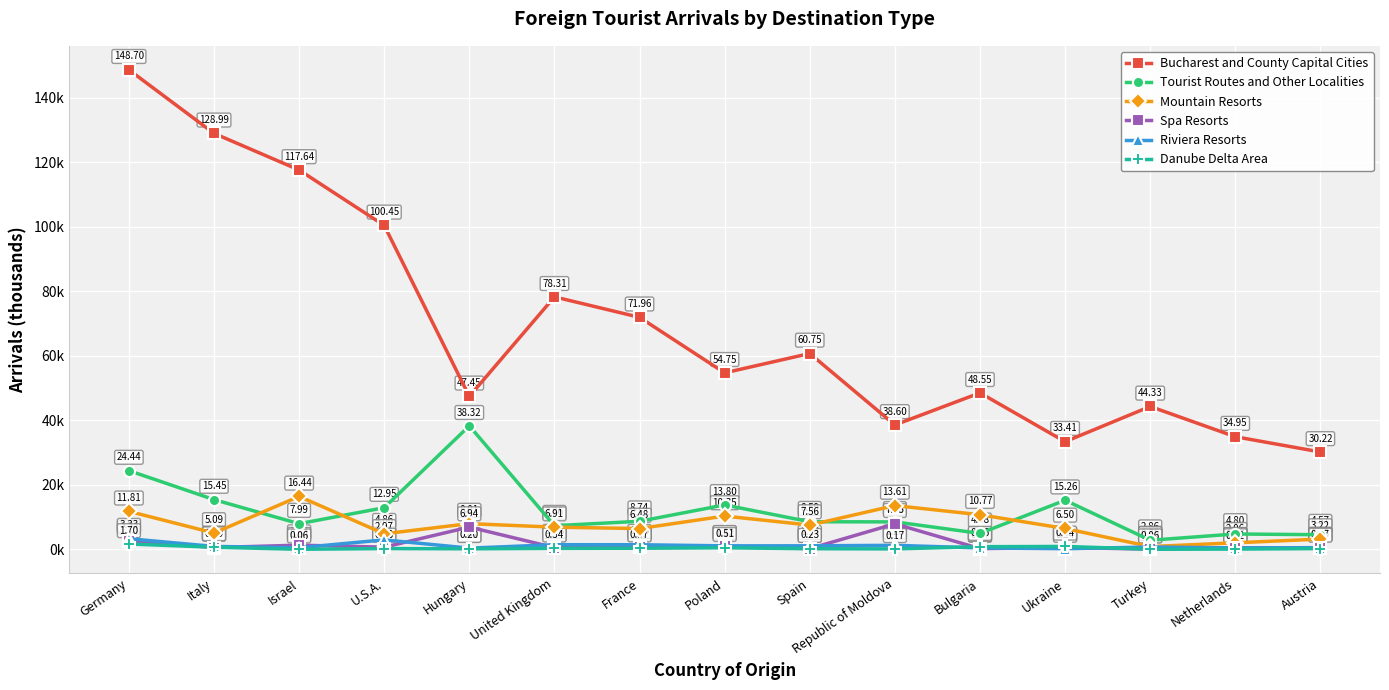

Reading left to right, list all the values displayed in this chart.

Bucharest and County Capital Cities: 148.7	129.0	117.6	100.4	47.4	78.3	72.0	54.8	60.7	38.6	48.5	33.4	44.3	35.0	30.2
Tourist Routes and Other Localities: 24.4	15.5	8.0	12.9	38.3	7.4	8.7	13.8	8.6	8.5	5.0	15.3	2.9	4.8	4.6
Mountain Resorts: 11.8	5.1	16.4	4.9	8.0	6.9	6.5	10.4	7.6	13.6	10.8	6.5	0.9	2.1	3.2
Spa Resorts: 2.7	0.6	1.3	0.7	6.9	0.6	0.6	1.0	0.2	7.9	0.3	0.6	0.1	0.5	0.5
Riviera Resorts: 3.3	0.9	0.5	3.0	0.4	1.5	1.5	1.1	1.1	1.3	0.5	0.2	0.8	0.5	0.6
Danube Delta Area: 1.7	0.7	0.1	0.3	0.2	0.3	0.4	0.5	0.2	0.2	0.9	0.9	0.1	0.1	0.3